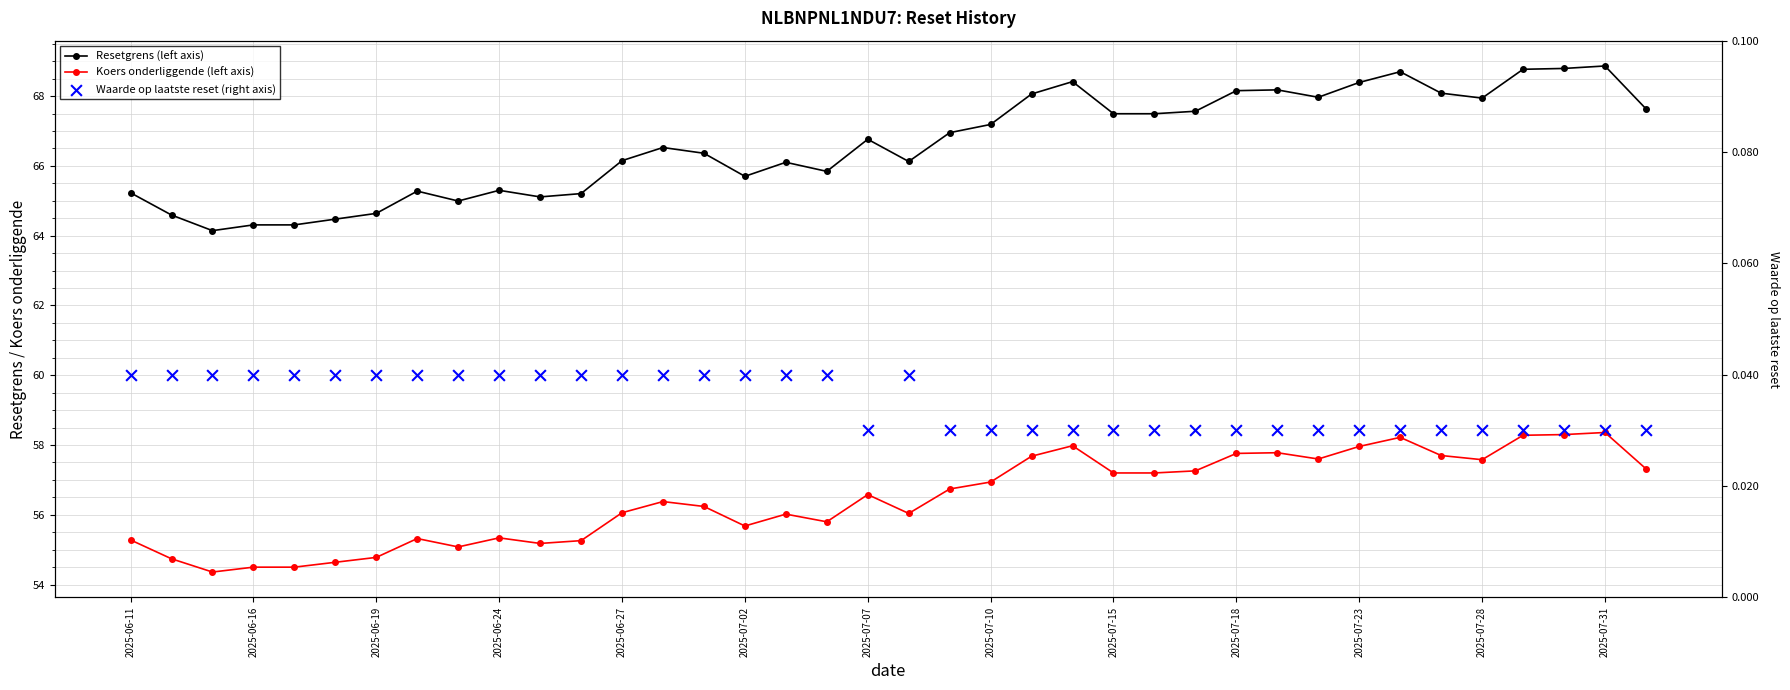

Which series has the largest total across all categories?

Resetgrens (left axis)